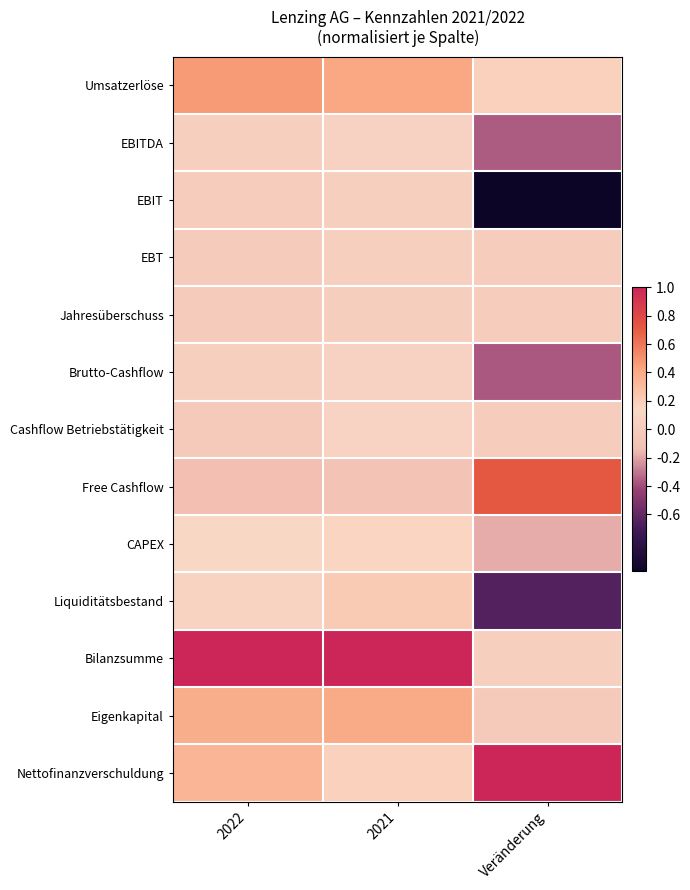

Which category has the highest value across all series?

2022